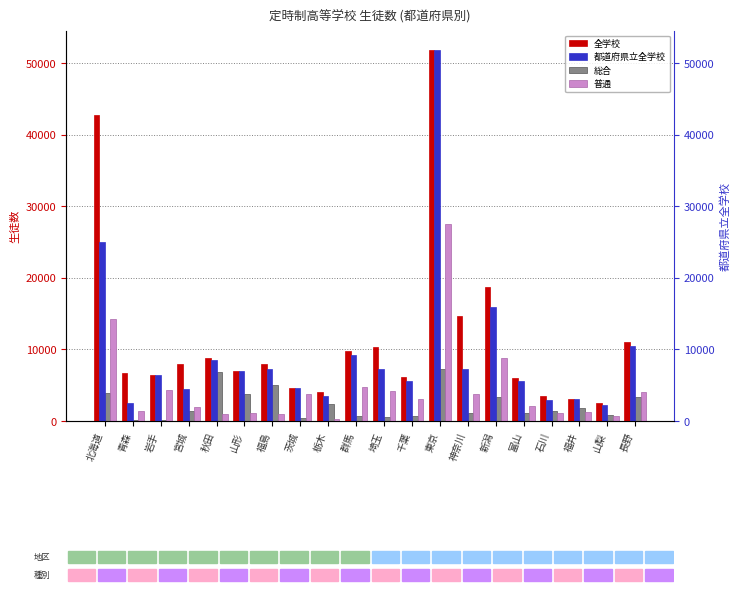

Reading right to left, list all the values displayed in this chart.

全学校: 長野=11046	山梨=2578	福井=3035	石川=3458	富山=6054	新潟=18764	神奈川=14625	東京=51880	千葉=6143	埼玉=10375	群馬=9833	栃木=4062	茨城=4588	福島=7935	山形=6953	秋田=8791	宮城=7971	岩手=6380	青森=6646	北海道=42765
都道府県立全学校: 長野=10410	山梨=2246	福井=3035	石川=2999	富山=5597	新潟=15937	神奈川=7240	東京=51880	千葉=5583	埼玉=7245	群馬=9228	栃木=3510	茨城=4588	福島=7249	山形=6953	秋田=8552	宮城=4527	岩手=6380	青森=2544	北海道=24935
総合: 長野=3386	山梨=791	福井=1817	石川=1421	富山=1119	新潟=3353	神奈川=1054	東京=7298	千葉=730	埼玉=581	群馬=645	栃木=2351	茨城=461	福島=5038	山形=3732	秋田=6883	宮城=1413	岩手=124	青森=158	北海道=3936
普通: 長野=4005	山梨=735	福井=1218	石川=1091	富山=2039	新潟=8746	神奈川=3785	東京=27548	千葉=3047	埼玉=4131	群馬=4765	栃木=233	茨城=3705	福島=945	山形=1128	秋田=923	宮城=1998	岩手=4335	青森=1460	北海道=14235